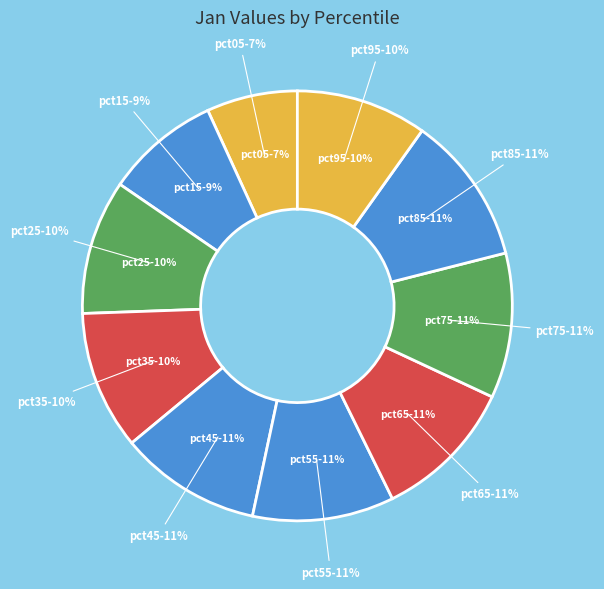

What is the change in value from pct05 to pct85?

+0.1